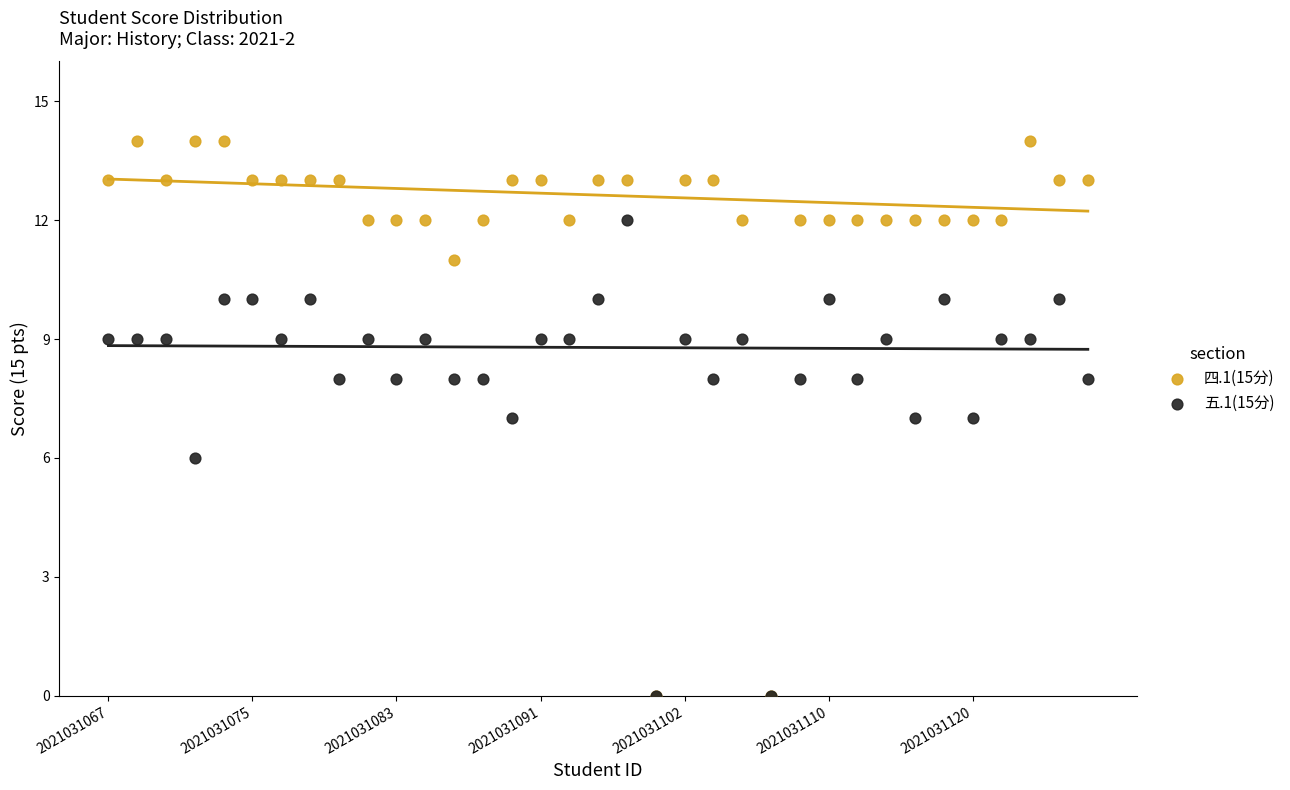

Which series contains the highest Y value?

四.1(15分)